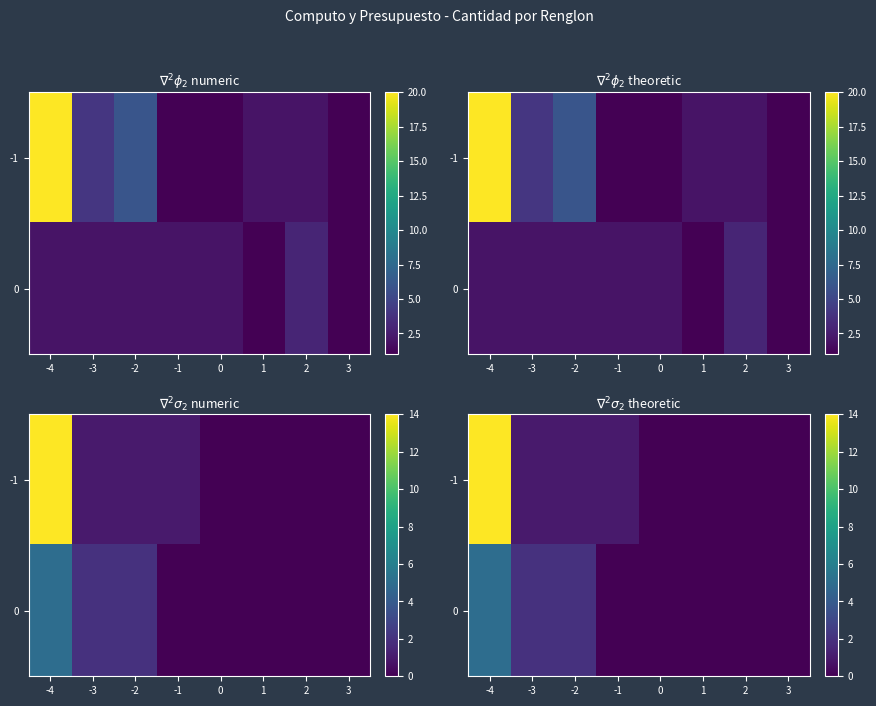

What is the difference between the highest and lowest values at -1?

1